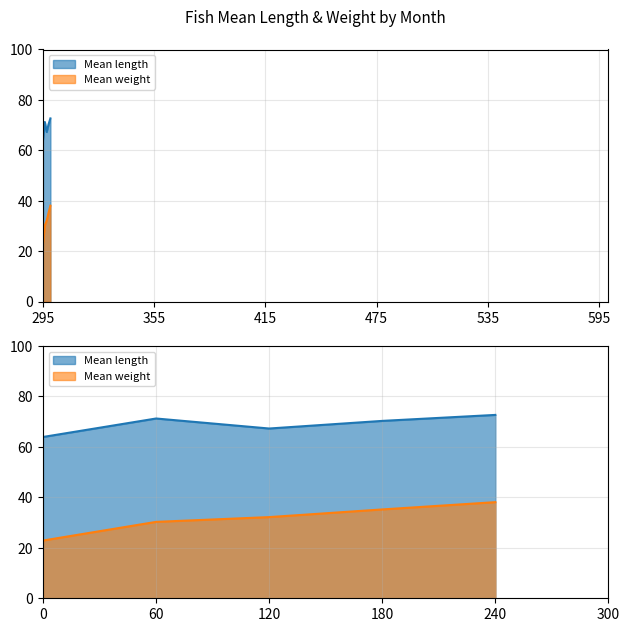

Which series has the widest spread of values?

Mean weight